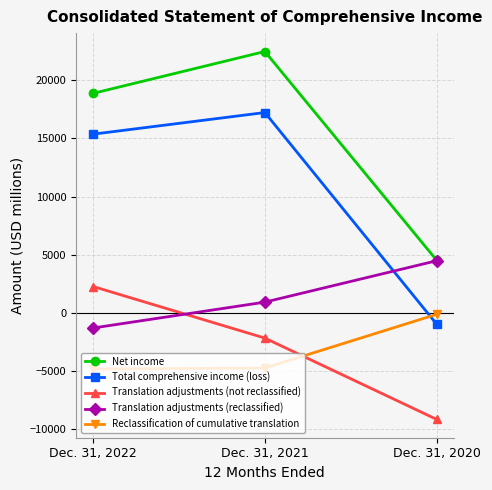

How many values in the Net income series are below 18870?

1